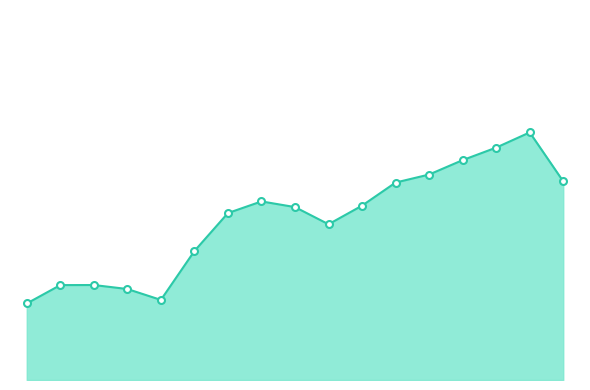

How many interior local peaks (higher than both neighbors) does the data have?

3